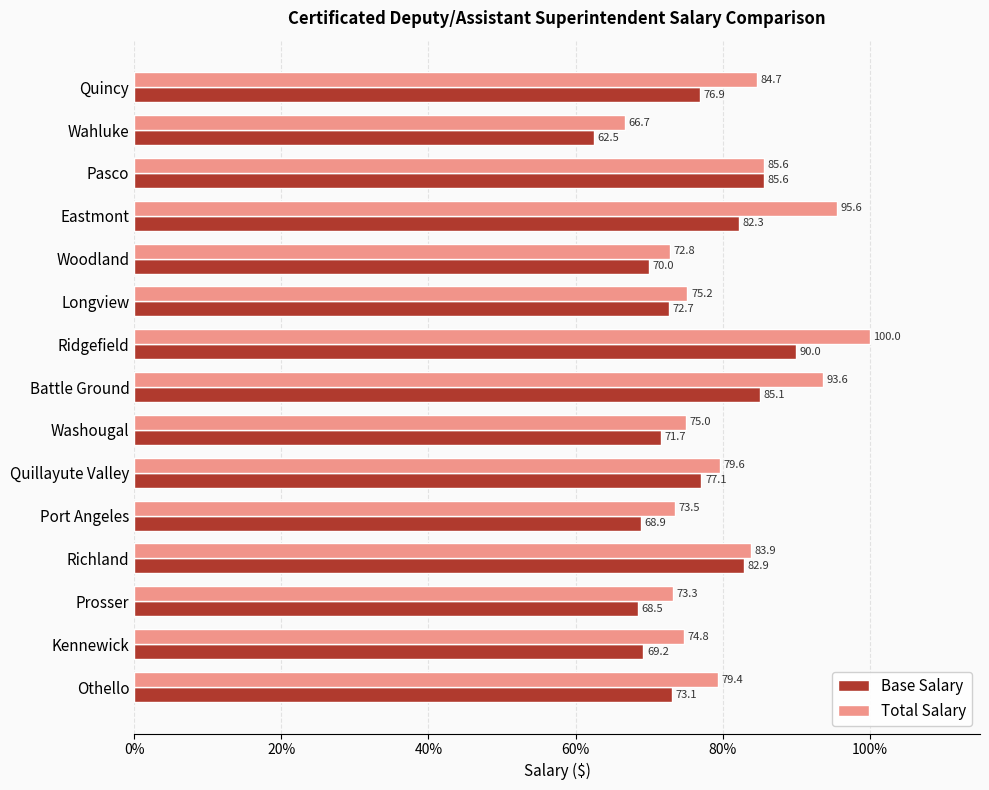

Where is Total Salary nearest to the value 83?

Richland